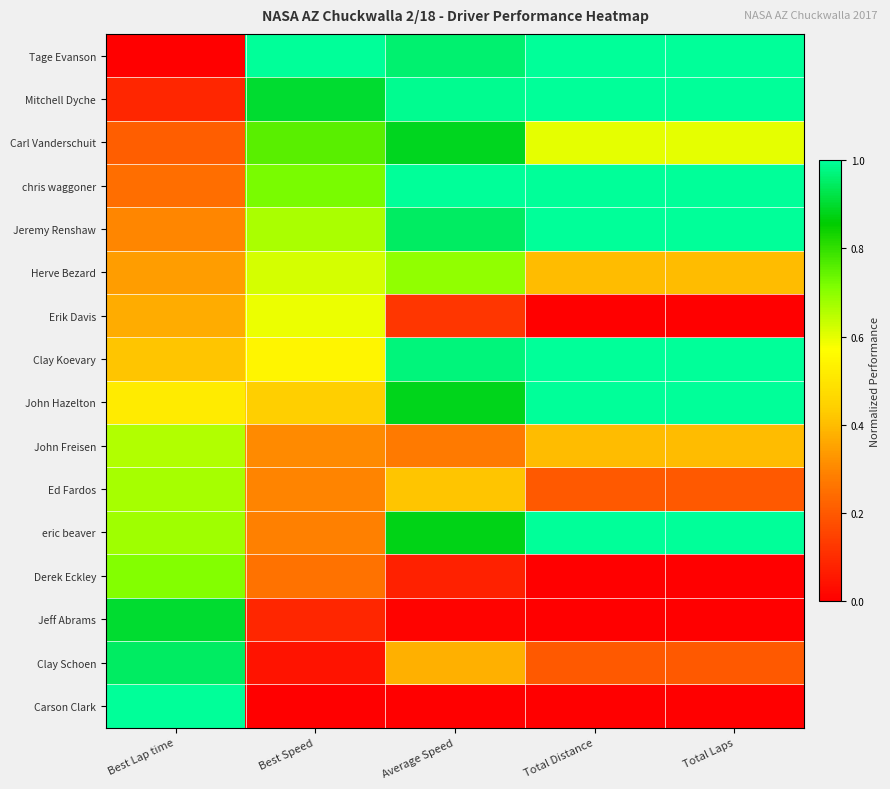

Reading right to left, extract all data points from this chart.

Tage Evanson: Total Laps=1.0	Total Distance=1.0	Average Speed=1.0	Best Speed=1.0	Best Lap time=0.0
Mitchell Dyche: Total Laps=1.0	Total Distance=1.0	Average Speed=1.0	Best Speed=0.9	Best Lap time=0.1
Carl Vanderschuit: Total Laps=0.6	Total Distance=0.6	Average Speed=0.9	Best Speed=0.8	Best Lap time=0.2
chris waggoner: Total Laps=1.0	Total Distance=1.0	Average Speed=1.0	Best Speed=0.7	Best Lap time=0.2
Jeremy Renshaw: Total Laps=1.0	Total Distance=1.0	Average Speed=0.9	Best Speed=0.7	Best Lap time=0.3
Herve Bezard: Total Laps=0.4	Total Distance=0.4	Average Speed=0.7	Best Speed=0.6	Best Lap time=0.3
Erik Davis: Total Laps=0.0	Total Distance=0.0	Average Speed=0.1	Best Speed=0.6	Best Lap time=0.4
Clay Koevary: Total Laps=1.0	Total Distance=1.0	Average Speed=1.0	Best Speed=0.5	Best Lap time=0.4
John Hazelton: Total Laps=1.0	Total Distance=1.0	Average Speed=0.9	Best Speed=0.4	Best Lap time=0.5
John Freisen: Total Laps=0.4	Total Distance=0.4	Average Speed=0.3	Best Speed=0.3	Best Lap time=0.7
Ed Fardos: Total Laps=0.2	Total Distance=0.2	Average Speed=0.4	Best Speed=0.3	Best Lap time=0.7
eric beaver: Total Laps=1.0	Total Distance=1.0	Average Speed=0.9	Best Speed=0.3	Best Lap time=0.7
Derek Eckley: Total Laps=0.0	Total Distance=0.0	Average Speed=0.1	Best Speed=0.3	Best Lap time=0.7
Jeff Abrams: Total Laps=0.0	Total Distance=0.0	Average Speed=0.0	Best Speed=0.1	Best Lap time=0.9
Clay Schoen: Total Laps=0.2	Total Distance=0.2	Average Speed=0.4	Best Speed=0.0	Best Lap time=0.9
Carson Clark: Total Laps=0.0	Total Distance=0.0	Average Speed=0.0	Best Speed=0.0	Best Lap time=1.0